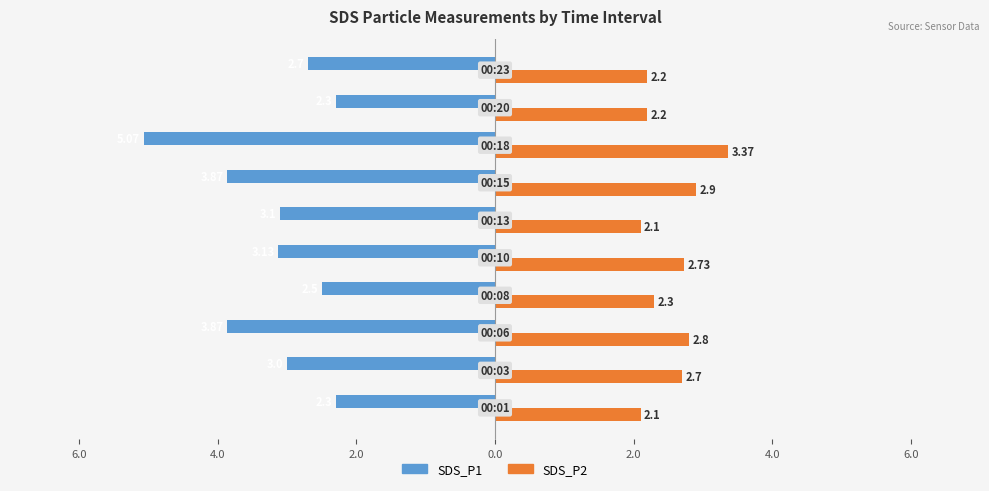

What are all the series names shown in the legend?

SDS_P1, SDS_P2